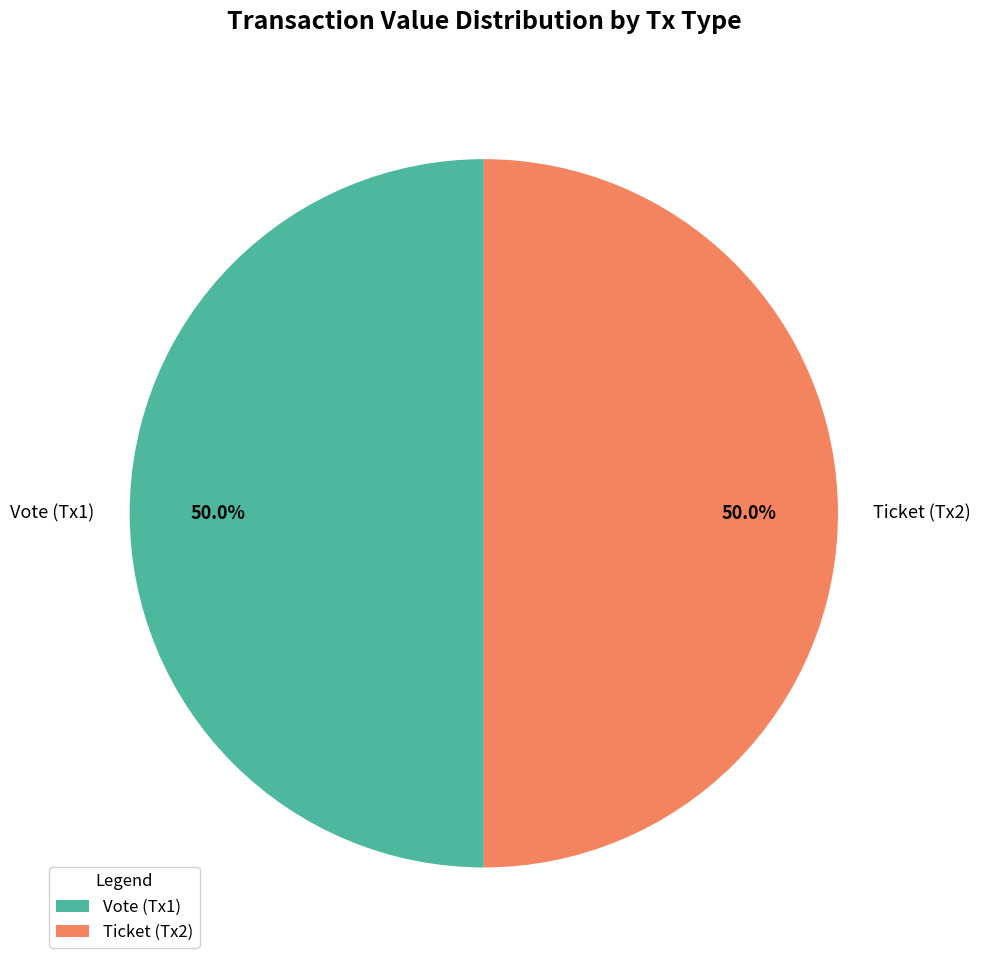

To the nearest percent, what is the difference between the largest and smallest slice percentages?

0%